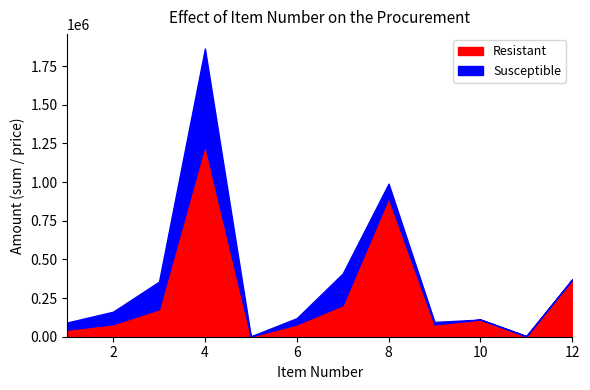

At which category is the sum across all series the highest?

4